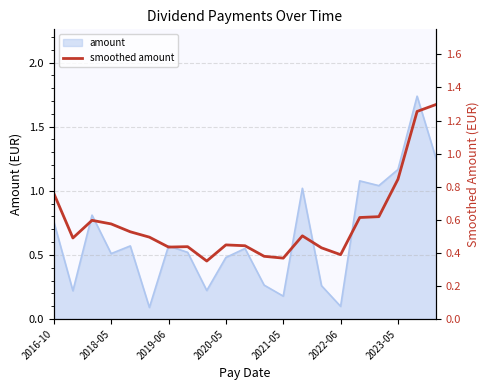

List the labels in order of value, largest first.

20, 19, 18, 2016-10, 17, 16, 2019-06, 2020-05, 2021-05, 13, 2022-06, 2018-05, 9, 10, 7, 2023-05, 14, 15, 11, 12, 8